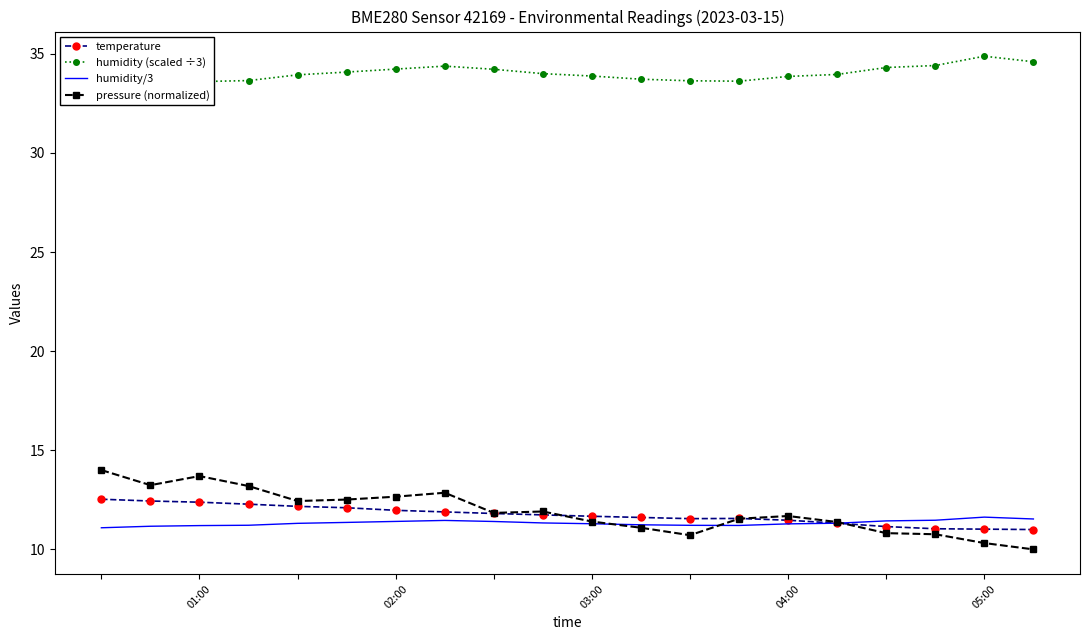

What is the approximate value of humidity (scaled ÷3) at 8?

34.2